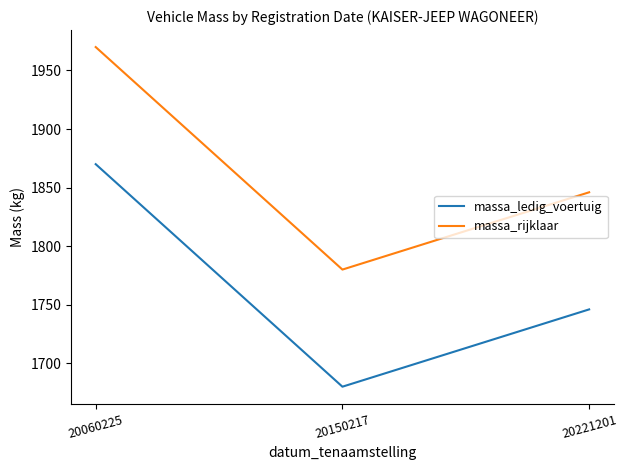

Is it true that massa_rijklaar equals 890 at 20150217?

False